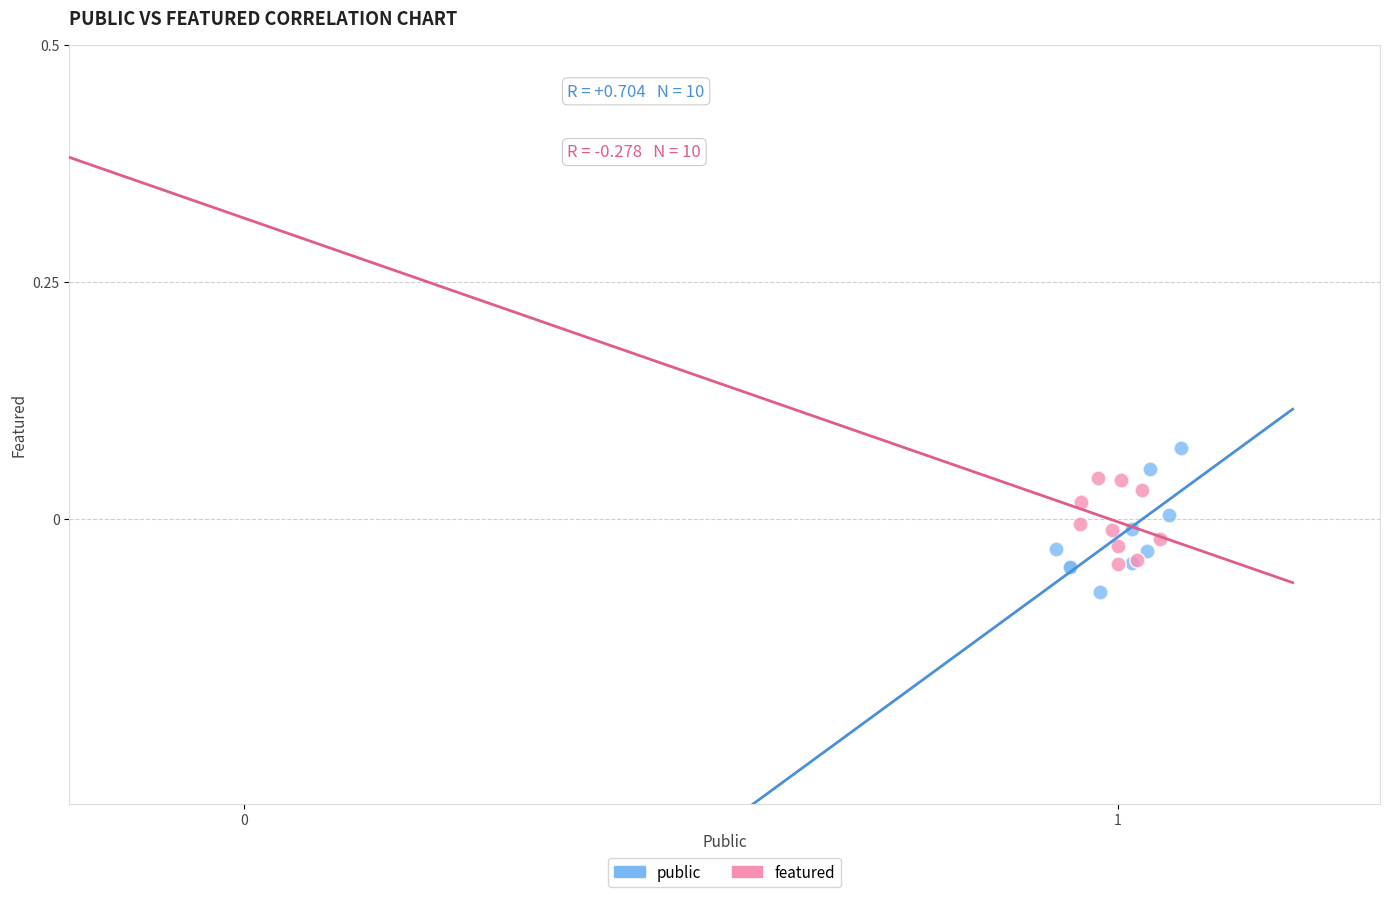

What are all the series names shown in the legend?

public, featured